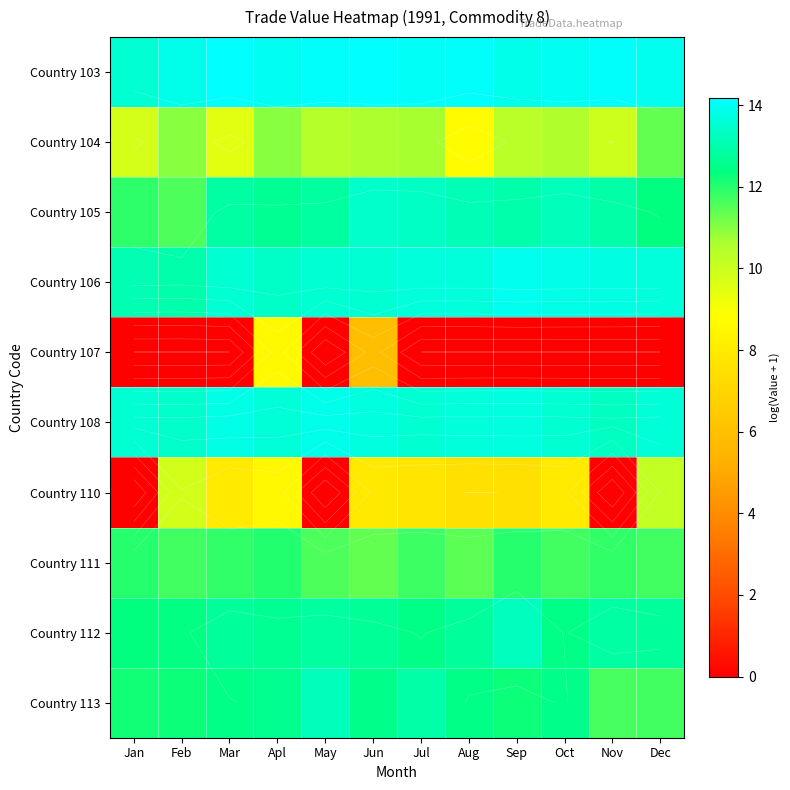

What is the maximum value for Country 112?

13.2